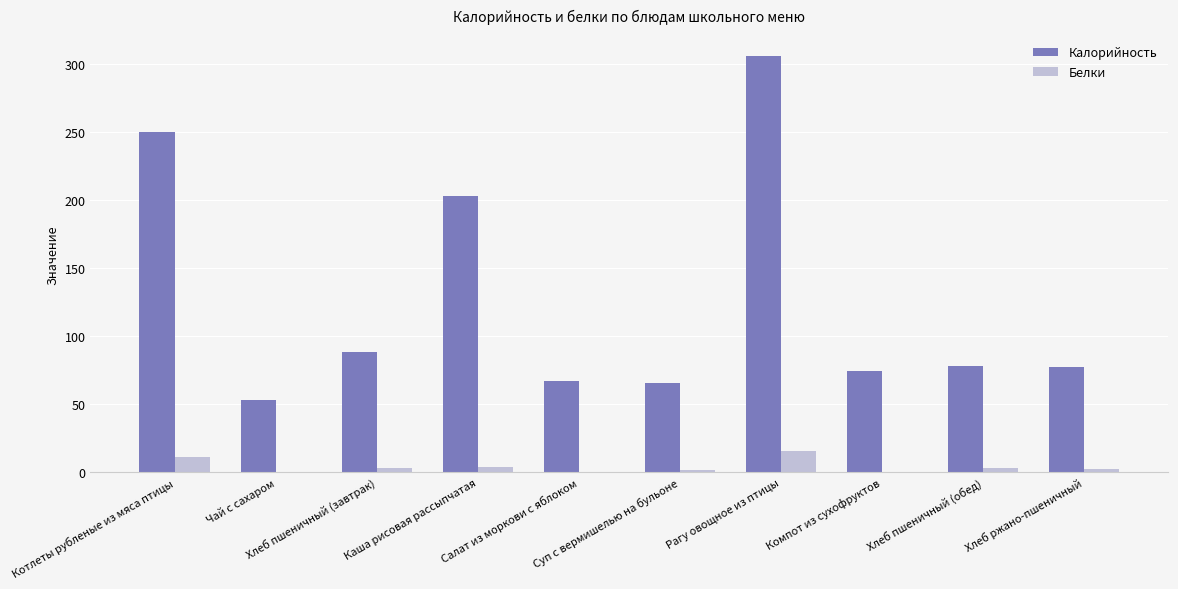

At which category is the sum across all series the highest?

Рагу овощное из птицы